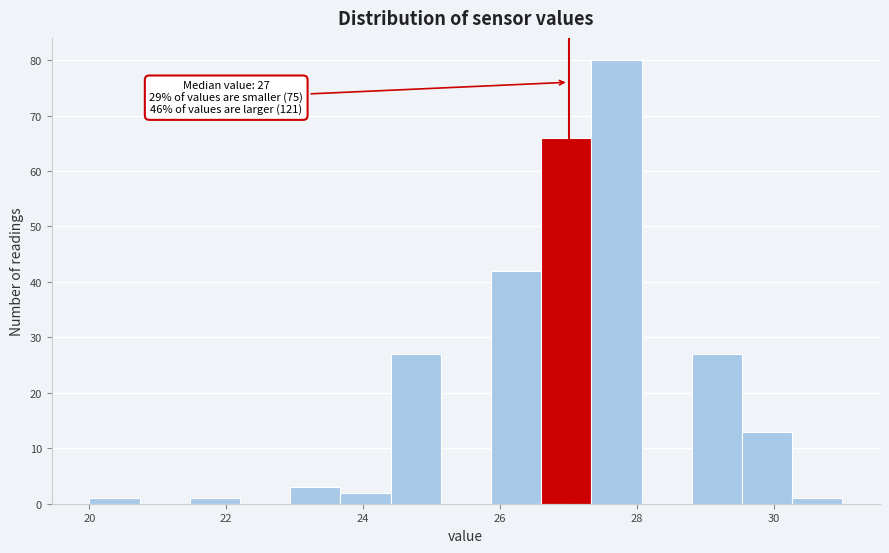

Around what value on the x-axis is the tallest bar? Give the approximate position of its centre, as read against the axis.

27.8